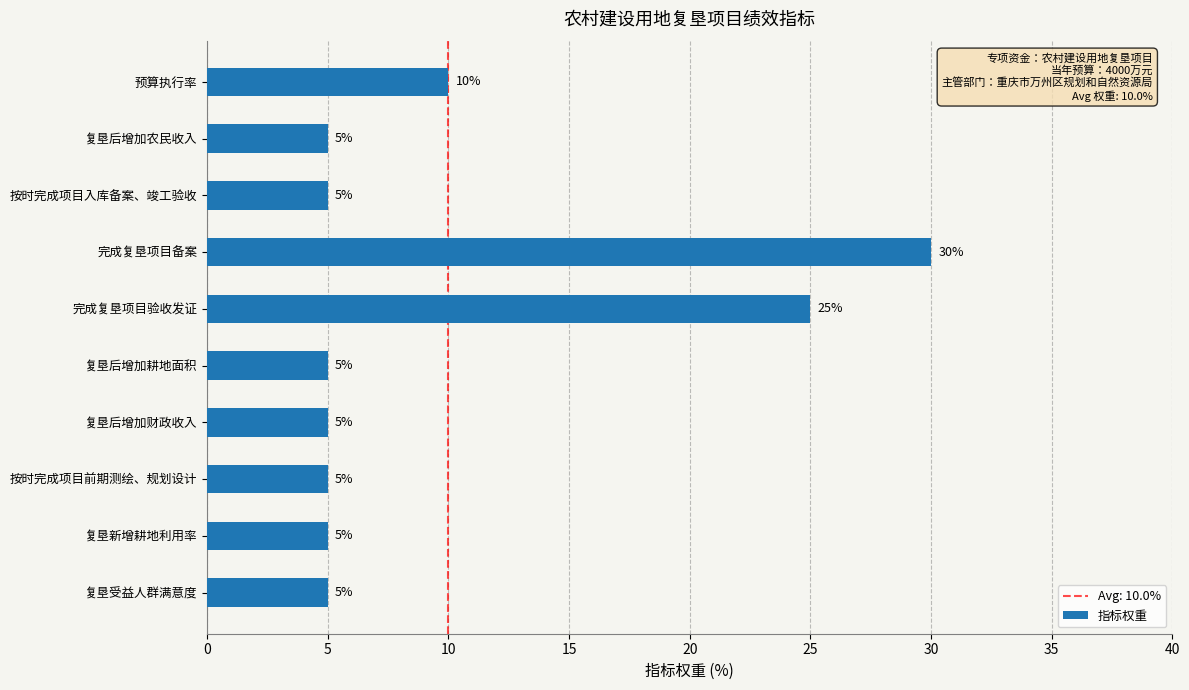

What position from the bottom is 预算执行率?

10